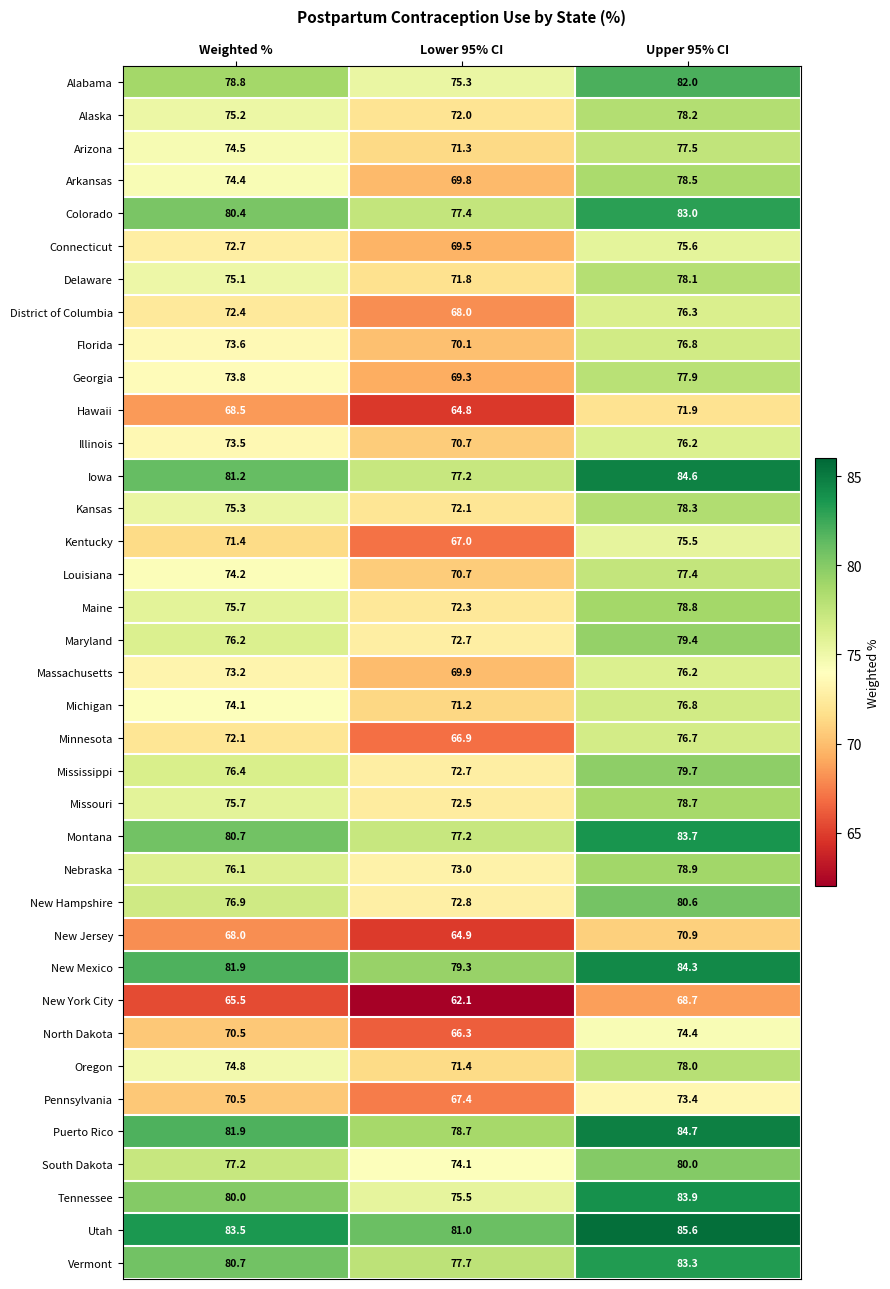

List the labels in order of Montana value, largest first.

Upper 95% CI, Weighted %, Lower 95% CI